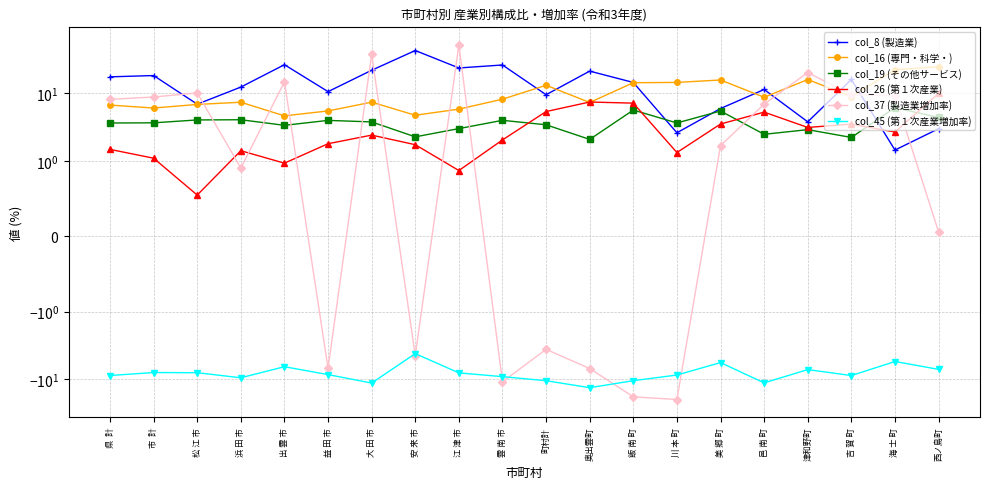

At which category does col_19 (その他サービス) reach its first local peak?

浜 田 市